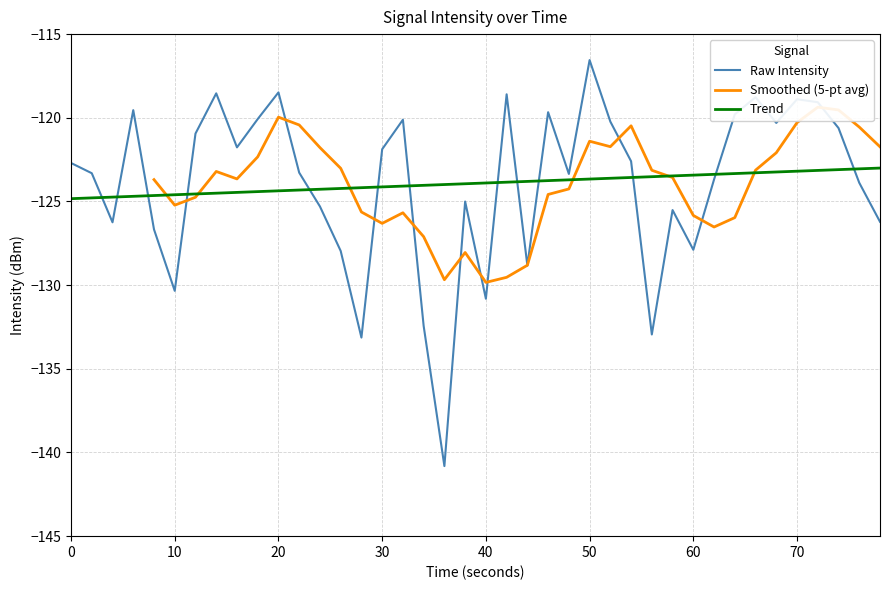

What is the smallest value displayed?

-140.8